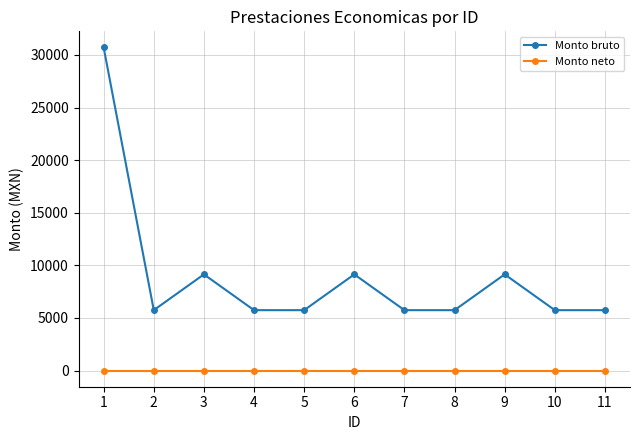

What is the difference between the second highest and minimum values in the Monto bruto series?

3402.0